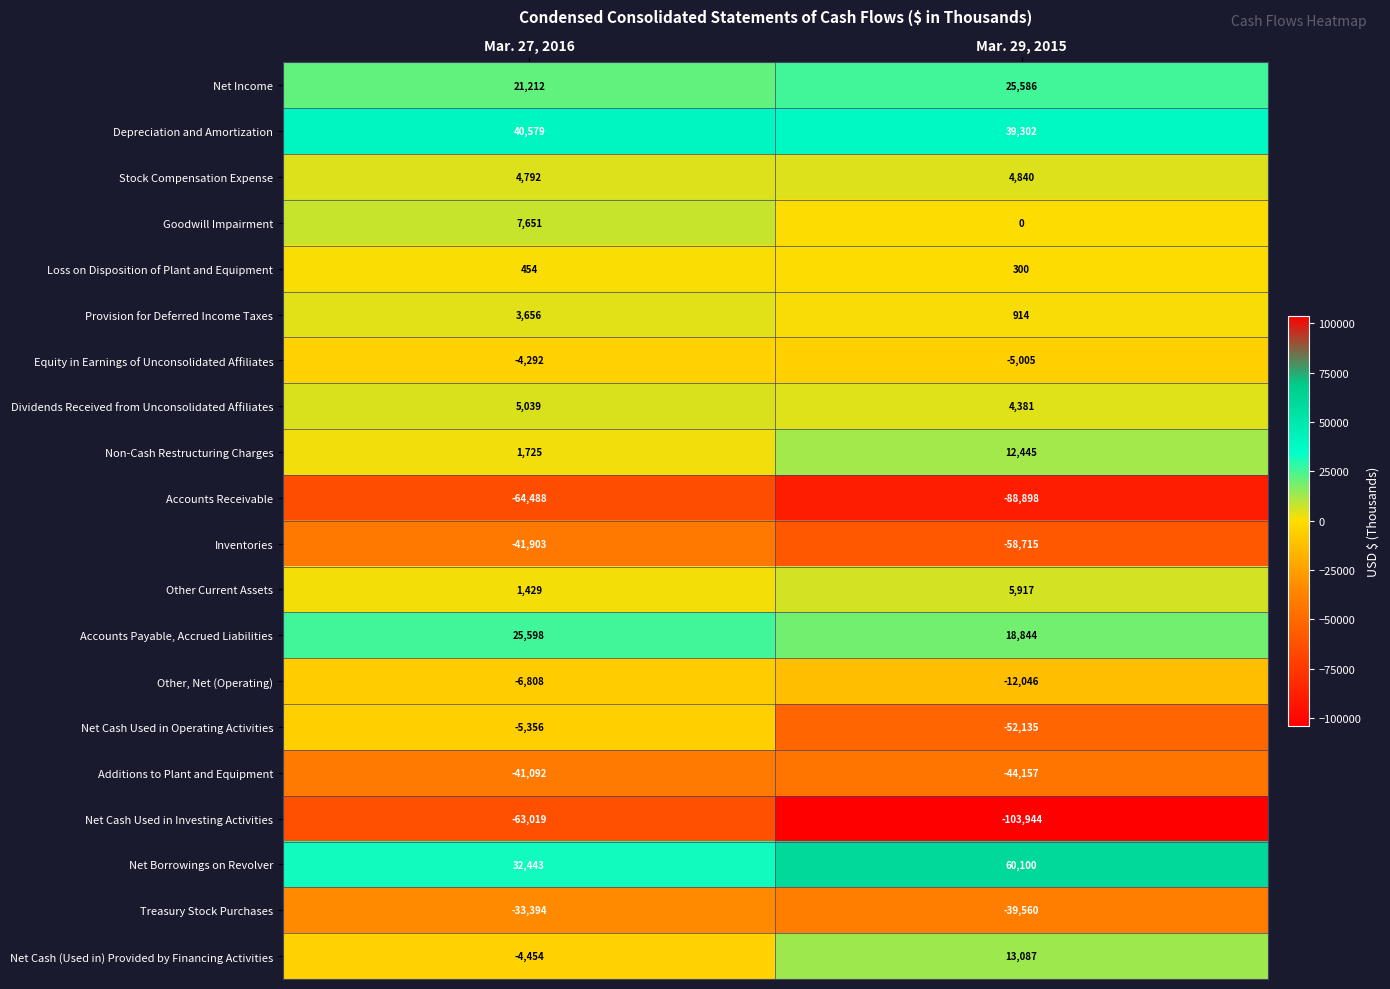

What is the difference between the maximum and minimum values in the Equity in Earnings of Unconsolidated Affiliates series?

713